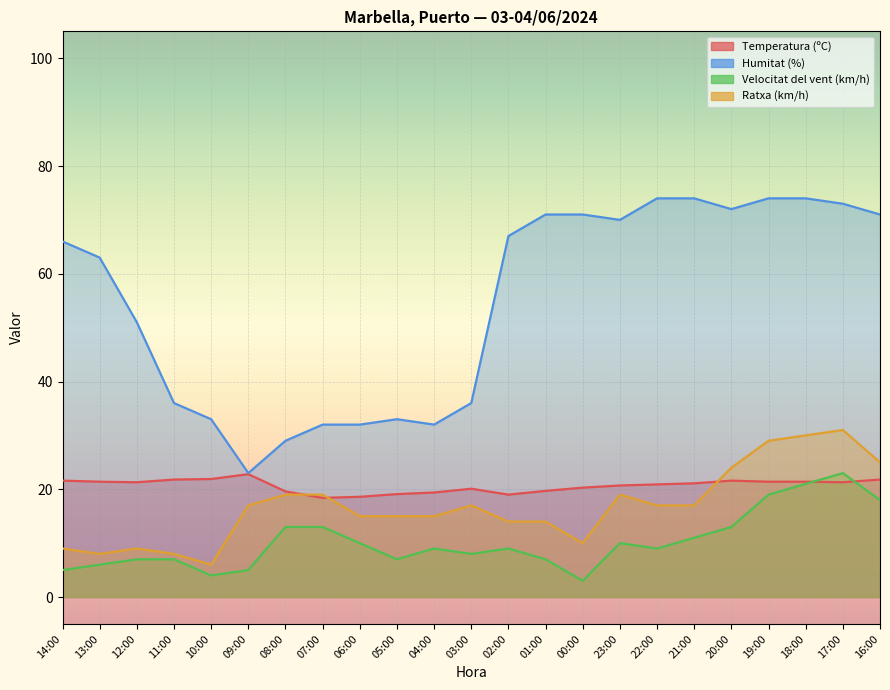

Reading right to left, transcribe all the data shown in this chart.

Temperatura (ºC): 21.8	21.3	21.4	21.4	21.6	21.1	20.9	20.7	20.3	19.7	19.0	20.1	19.4	19.1	18.6	18.4	19.6	22.8	21.9	21.8	21.3	21.4	21.6
Humitat (%): 71.0	73.0	74.0	74.0	72.0	74.0	74.0	70.0	71.0	71.0	67.0	36.0	32.0	33.0	32.0	32.0	29.0	23.0	33.0	36.0	51.0	63.0	66.0
Velocitat del vent (km/h): 18.0	23.0	21.0	19.0	13.0	11.0	9.0	10.0	3.0	7.0	9.0	8.0	9.0	7.0	10.0	13.0	13.0	5.0	4.0	7.0	7.0	6.0	5.0
Ratxa (km/h): 25.0	31.0	30.0	29.0	24.0	17.0	17.0	19.0	10.0	14.0	14.0	17.0	15.0	15.0	15.0	19.0	19.0	17.0	6.0	8.0	9.0	8.0	9.0